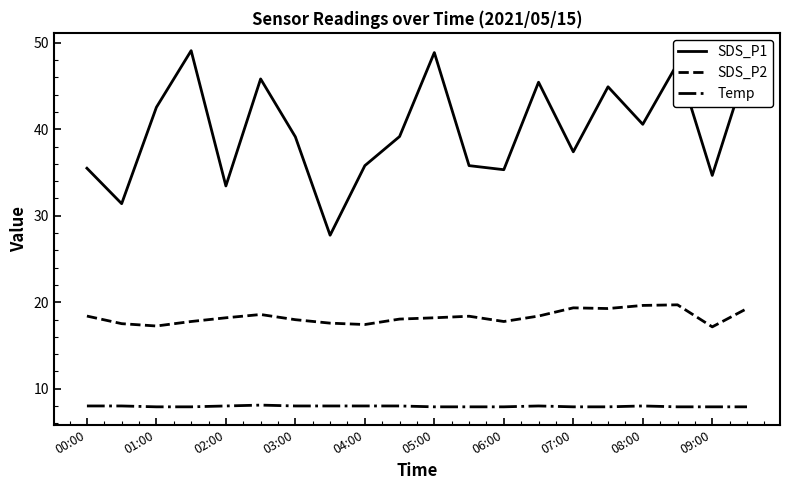

Which series has the widest spread of values?

SDS_P1